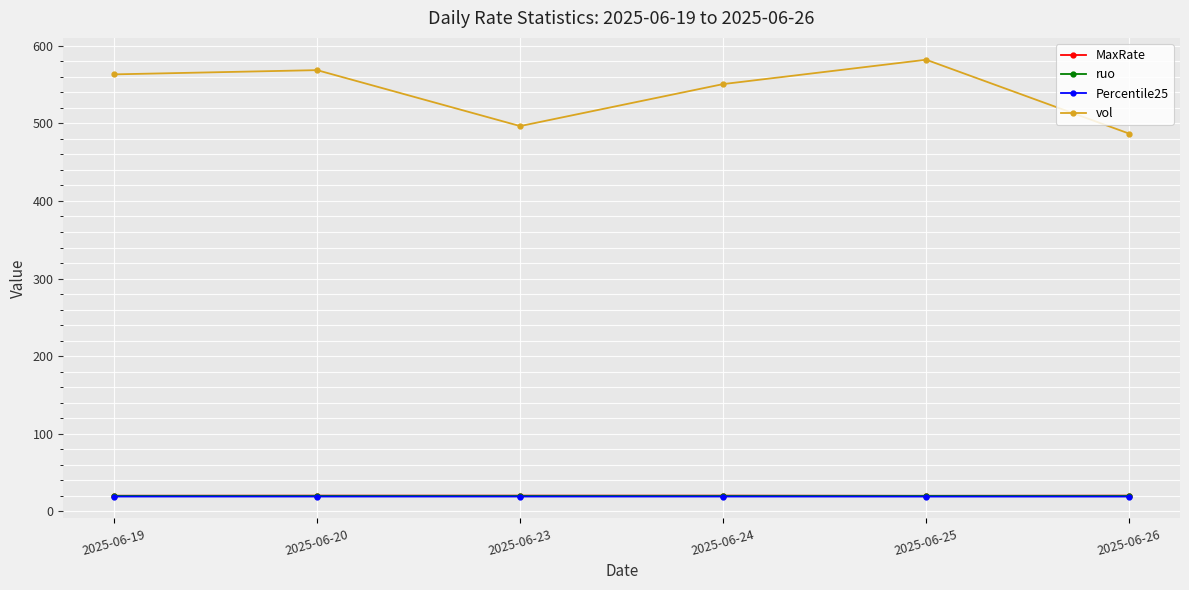

What is the sum of the vol values at 2025-06-20 and 2025-06-23?

1065.3